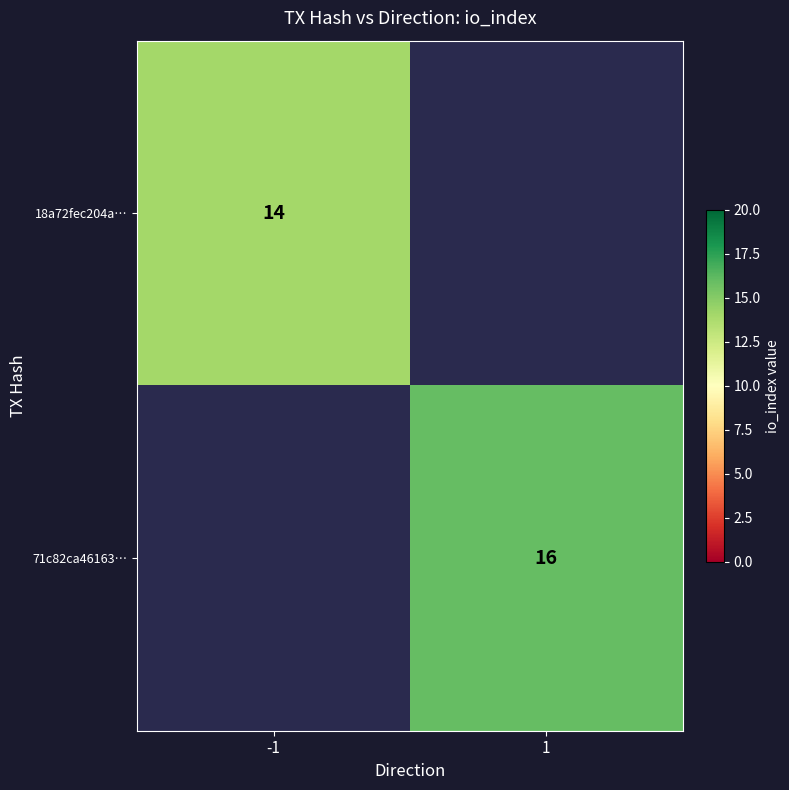

True or false: 18a72fec204a… has a value of 21 at -1.

False